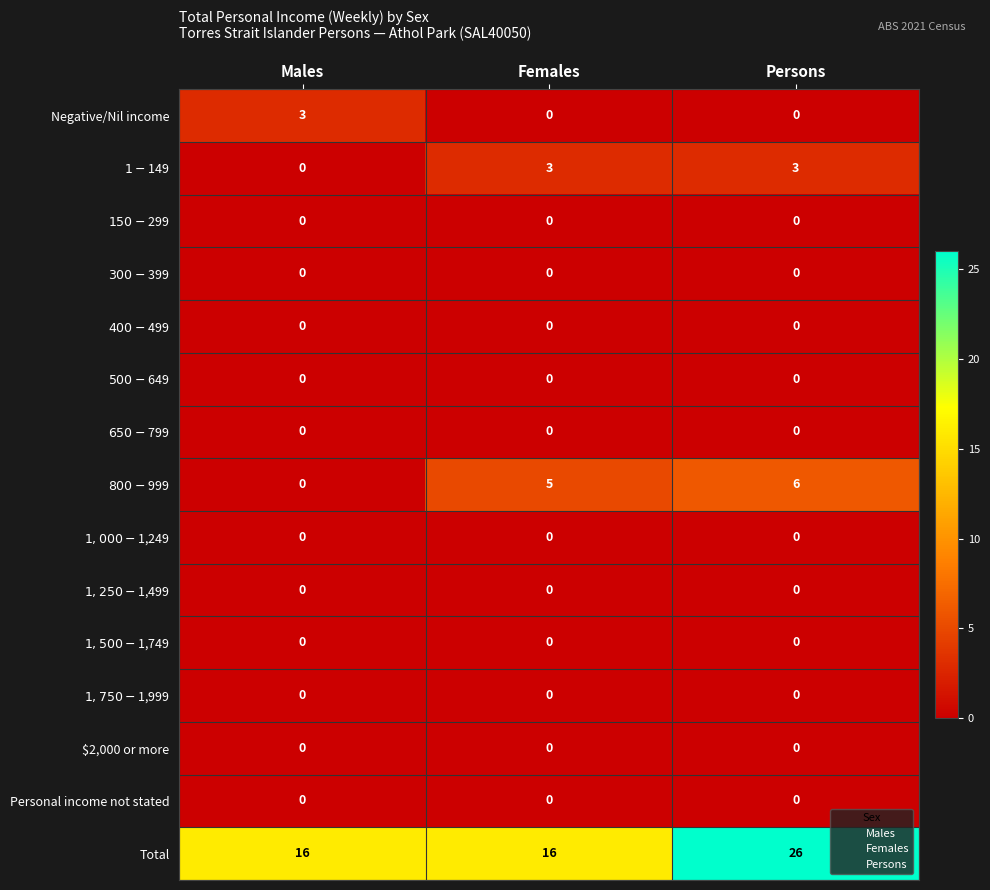

At which category is the sum across all series the highest?

Persons